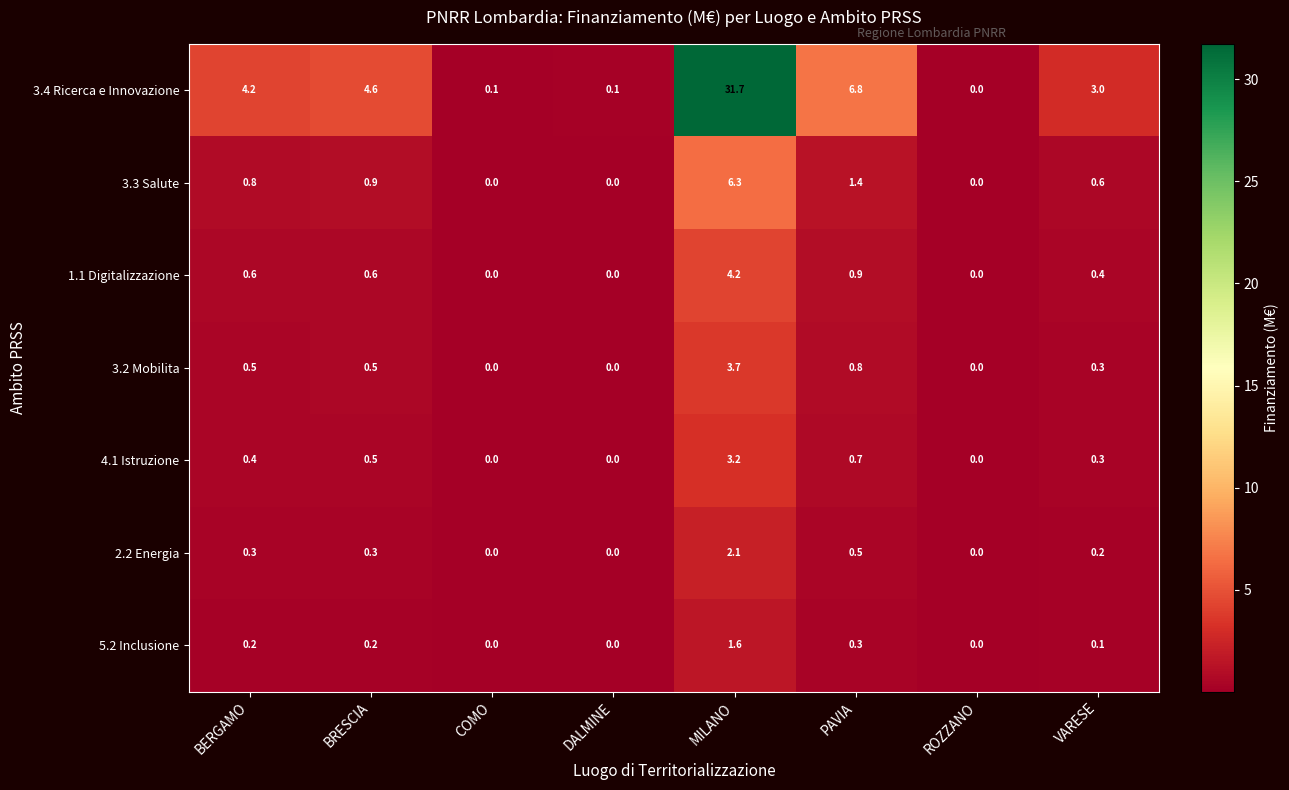

At which category is the sum across all series the highest?

MILANO